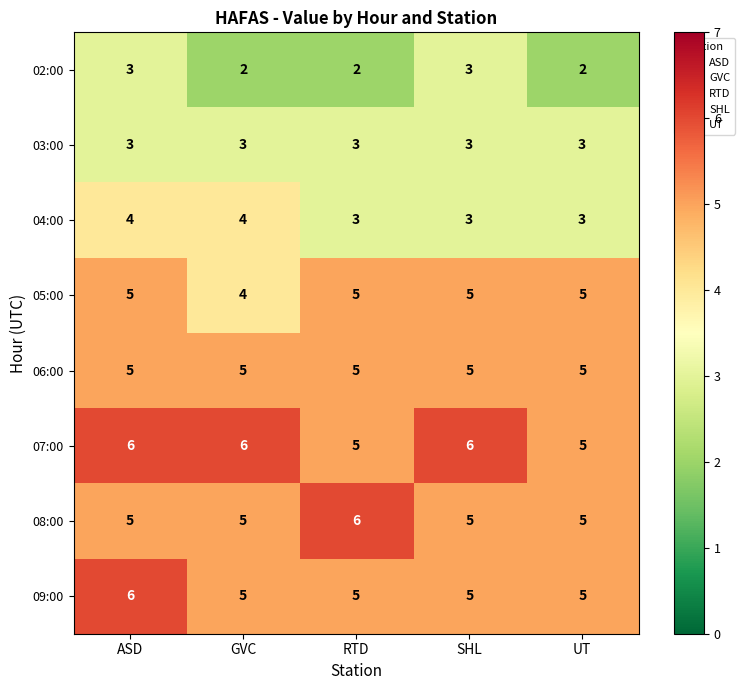

The value of 02:00 at ASD is 1. True or false?

False